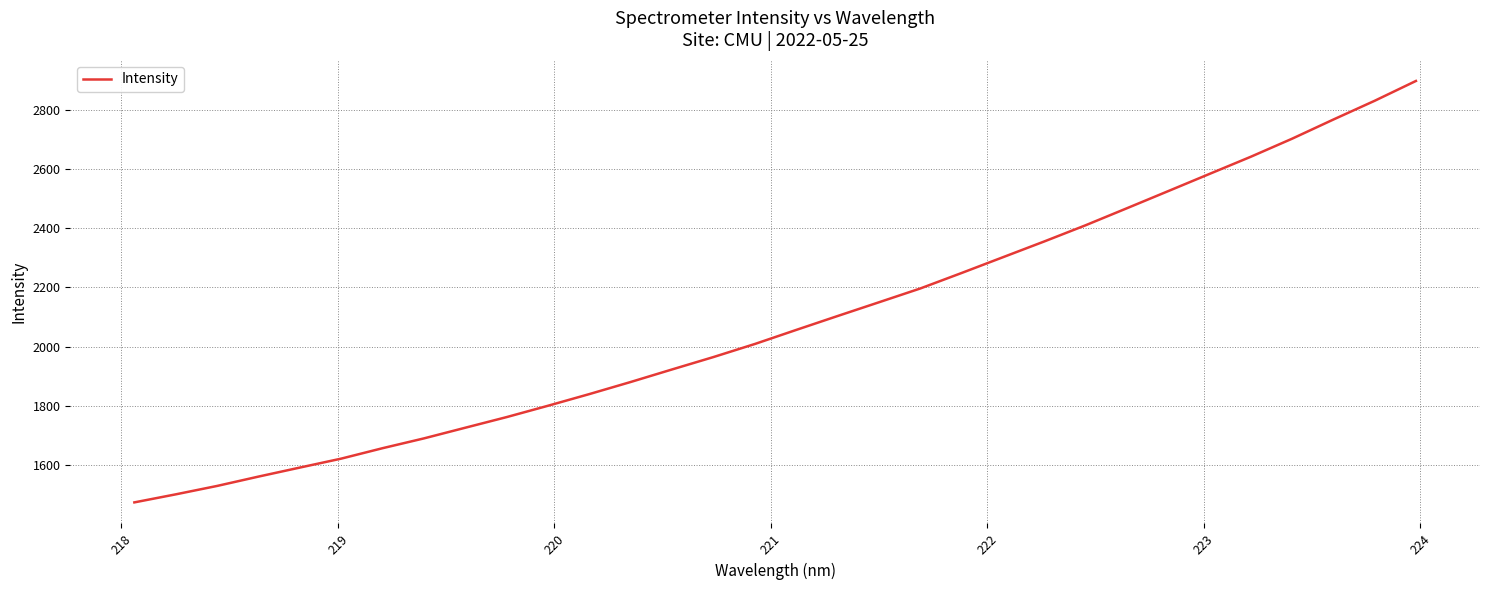

What is the greatest value displayed?

2897.1